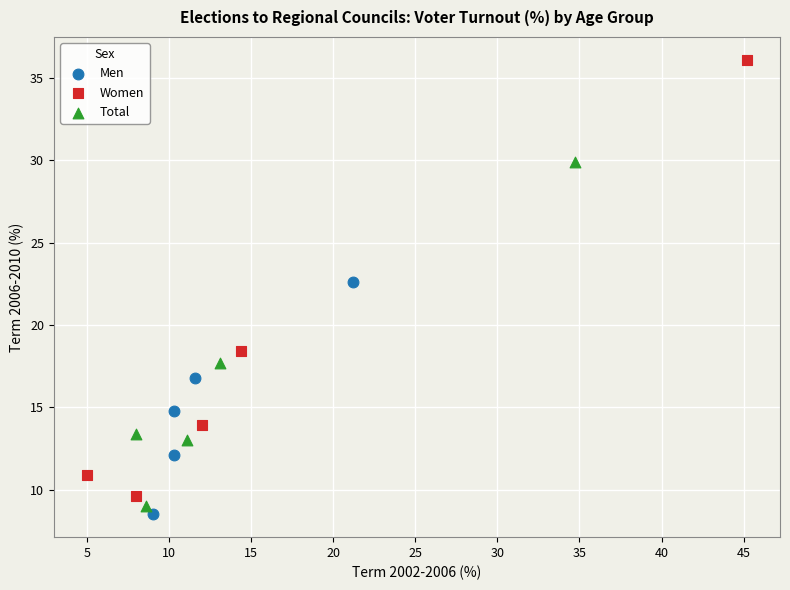

Which series has the widest spread of Y values?

Women